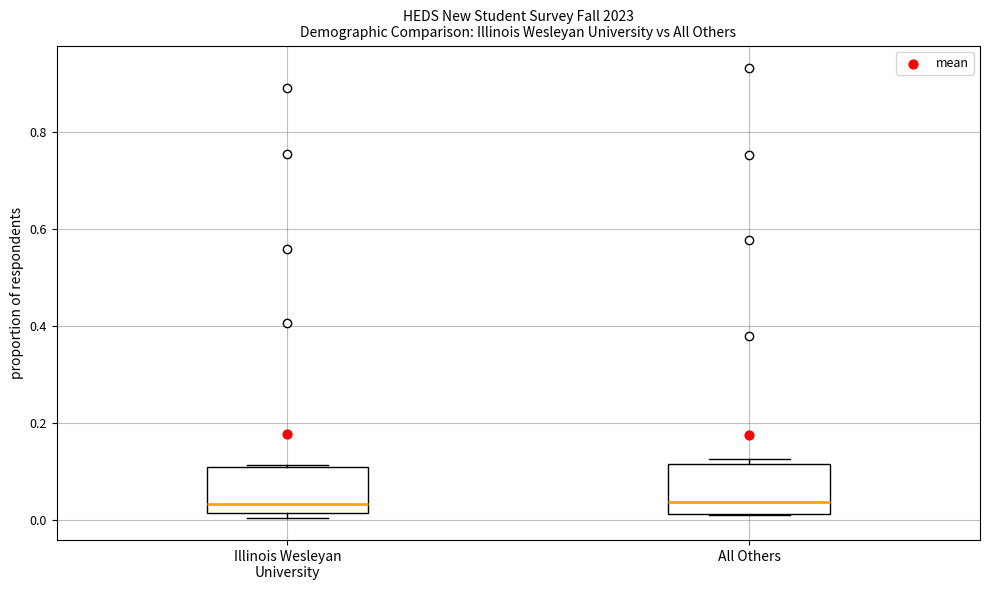

Reading left to right, transcribe this box plot: for each box, give where its median line is, the range the box spans, and where its two whiskers end, as read against the y-axis. The values are not printed on the chart, so give them approximately, as read against the axis.

Illinois Wesleyan University: median 0.04, box 0.02 to 0.10, whiskers 0.00 to 0.12
All Others: median 0.04, box 0.02 to 0.12, whiskers 0.02 to 0.12 (just above the box's upper edge)